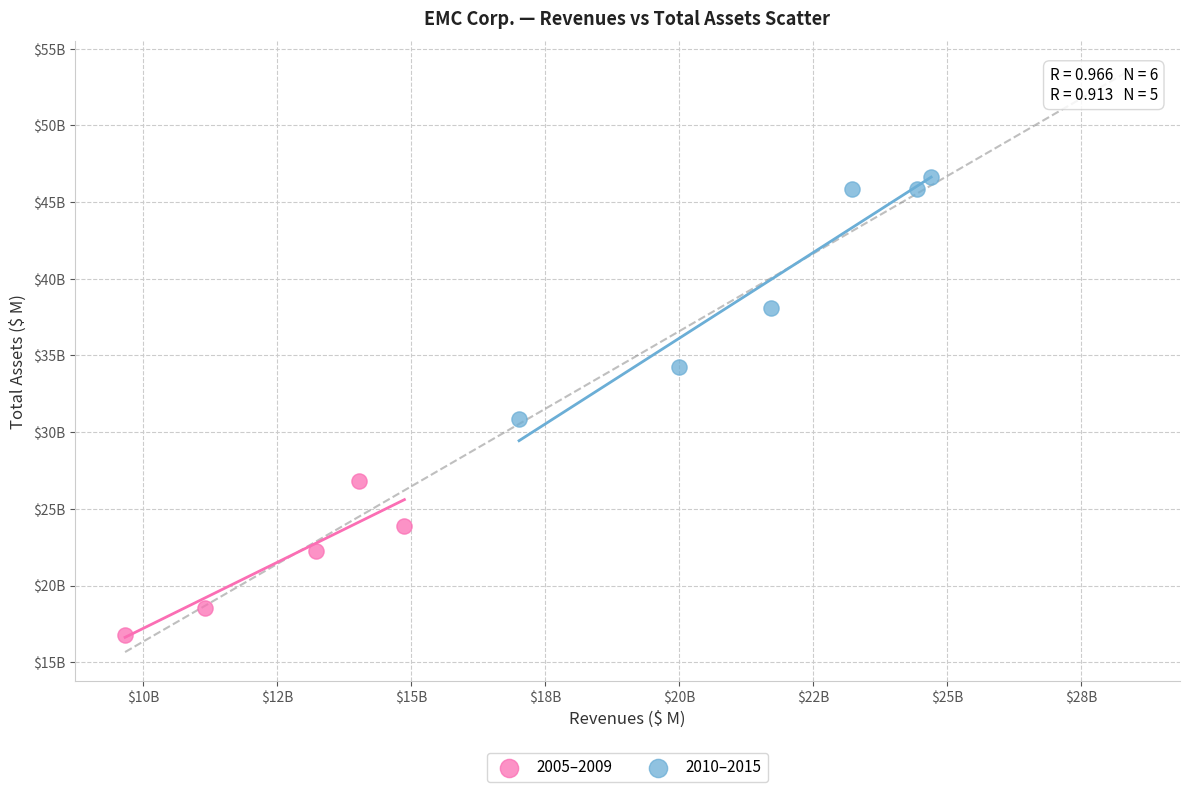

Which series reaches the minimum Y coordinate?

2005–2009